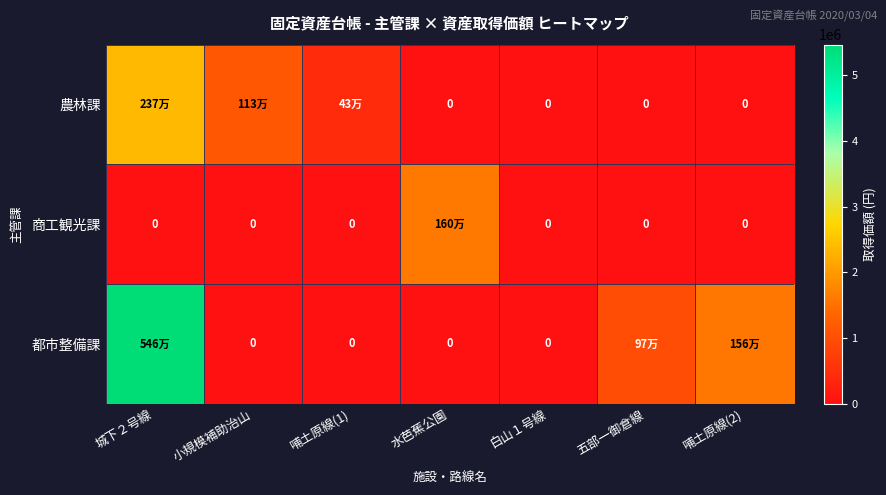

What is the highest value of the 農林課 series?

2376000